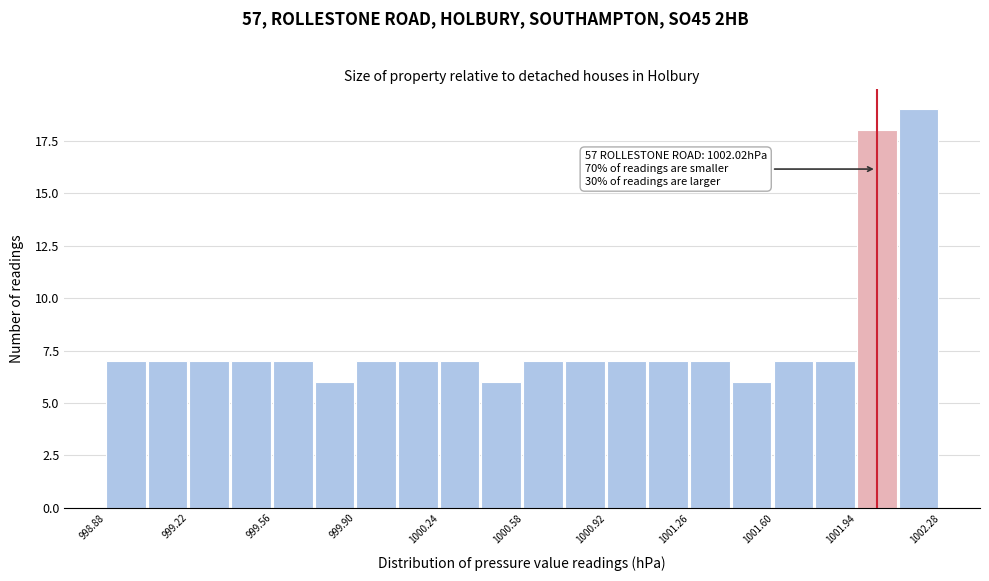

Around what value on the x-axis is the tallest bar? Give the approximate position of its centre, as read against the axis.

1002.20